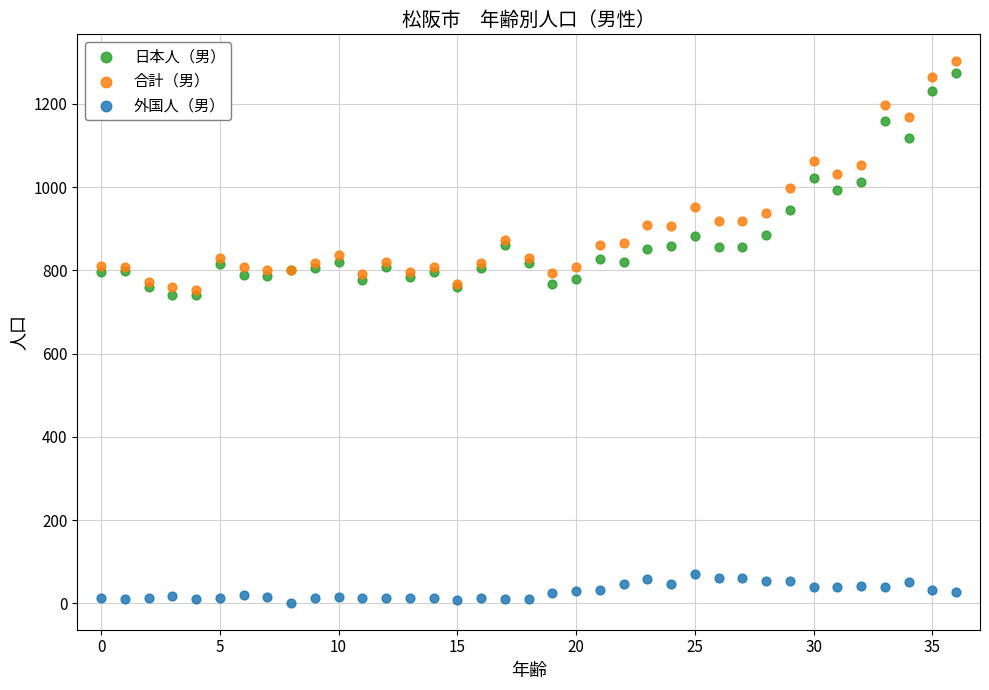

What are all the series names shown in the legend?

日本人（男）, 合計（男）, 外国人（男）